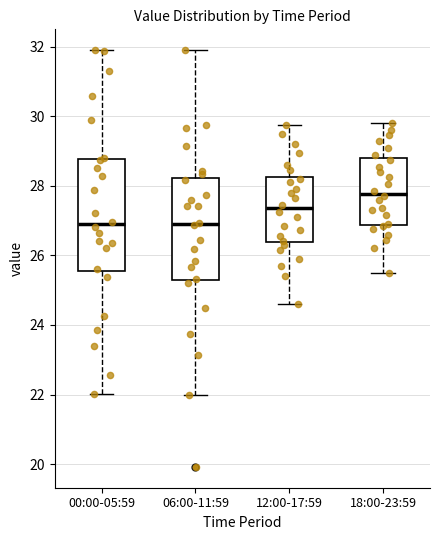

Reading left to right, transcribe this box plot: for each box, give where its median line is, the range the box spans, and where its two whiskers end, as read against the y-axis. The values are not printed on the chart, so give them approximately, as read against the axis.

00:00-05:59: median 26.8, box 25.6 to 28.8, whiskers 22.0 to 32.0
06:00-11:59: median 27.0, box 25.2 to 28.2, whiskers 22.0 to 32.0
12:00-17:59: median 27.4, box 26.4 to 28.2, whiskers 24.6 to 29.8
18:00-23:59: median 27.8, box 26.8 to 28.8, whiskers 25.6 to 29.8